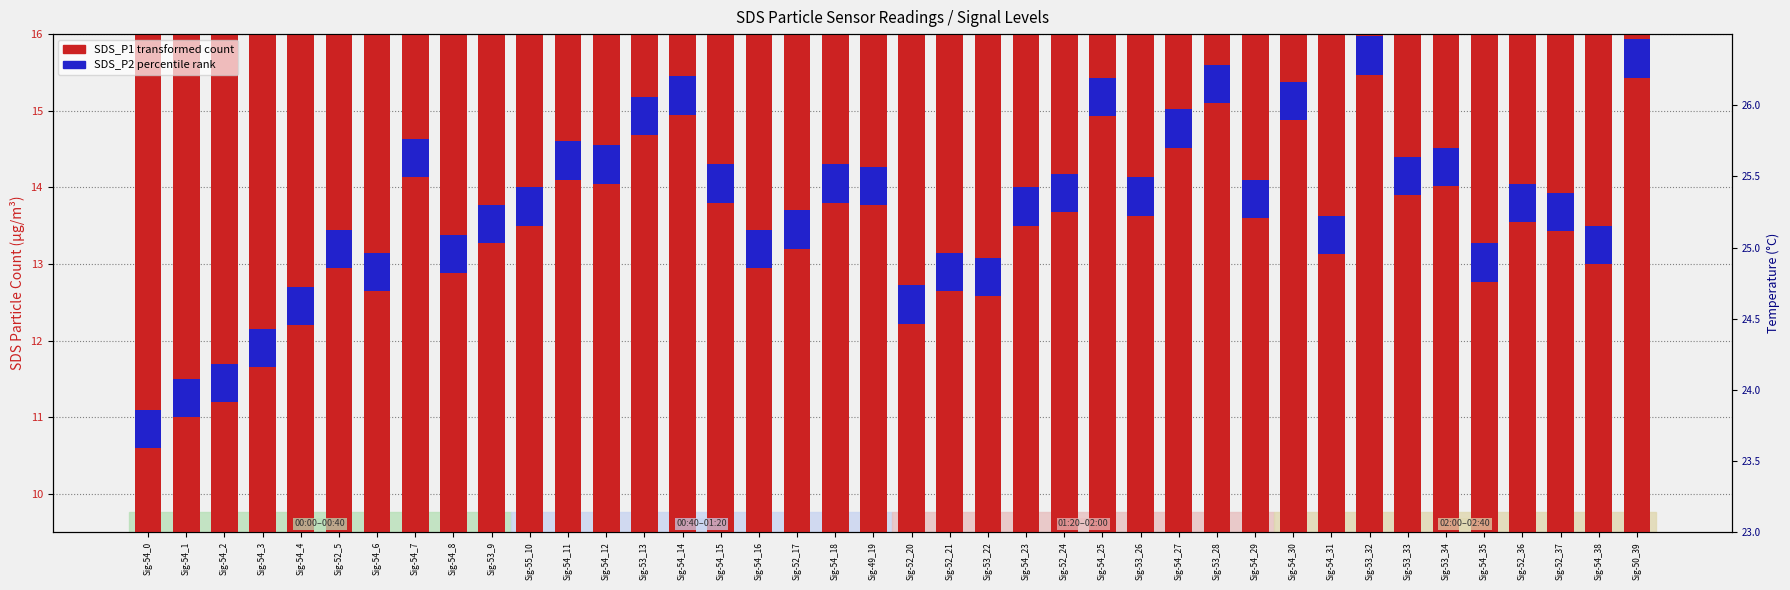

What is the value of the SDS_P2 (percentile rank) bar at the 33rd from the left?

0.5